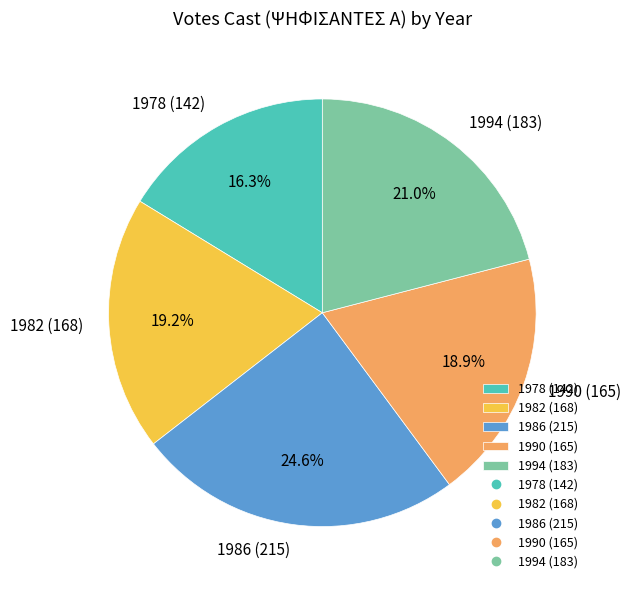

Is 1978 (142) the majority of the pie?

No